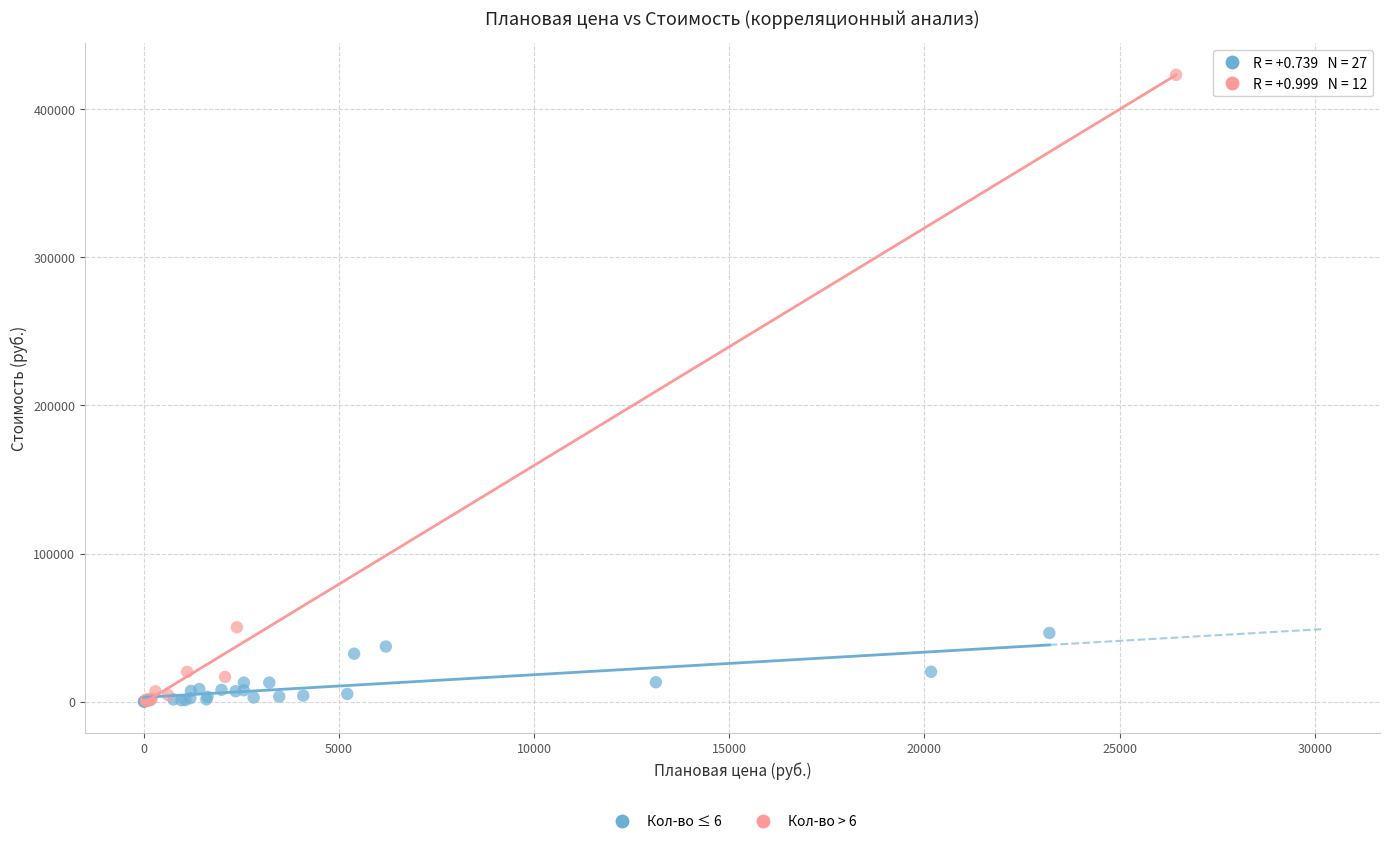

Which series contains the highest Y value?

Кол-во > 6